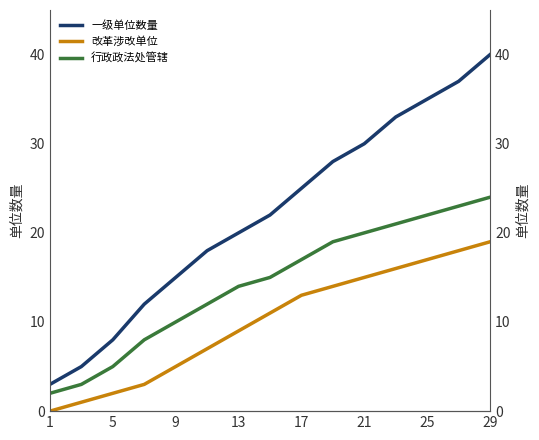

True or false: 一级单位数量 and 改革涉改单位 cross at least once.

False